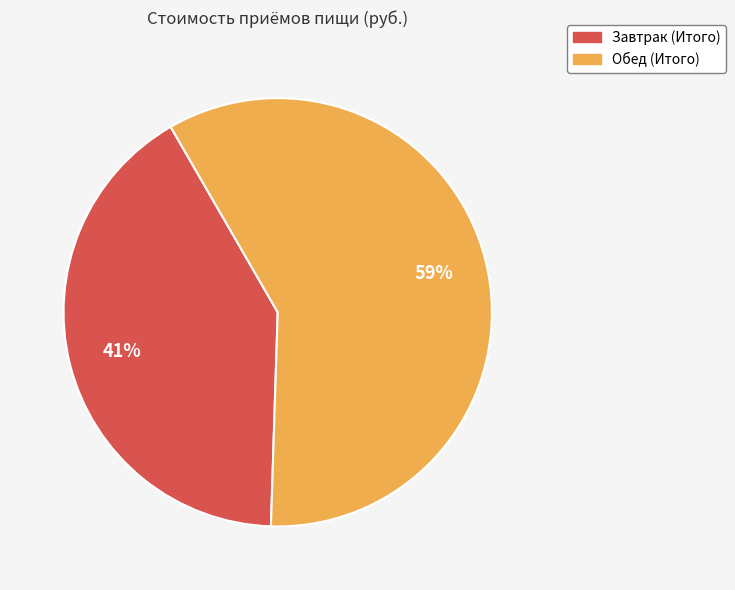

Does any single category account for the majority?

Yes